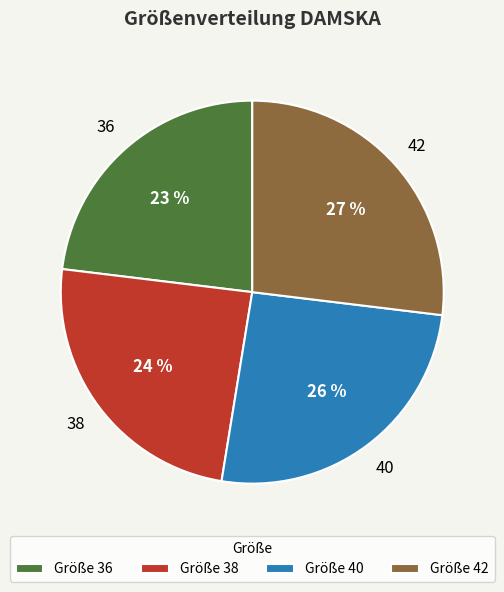

True or false: Größe 36 accounts for 23% of the total.

True